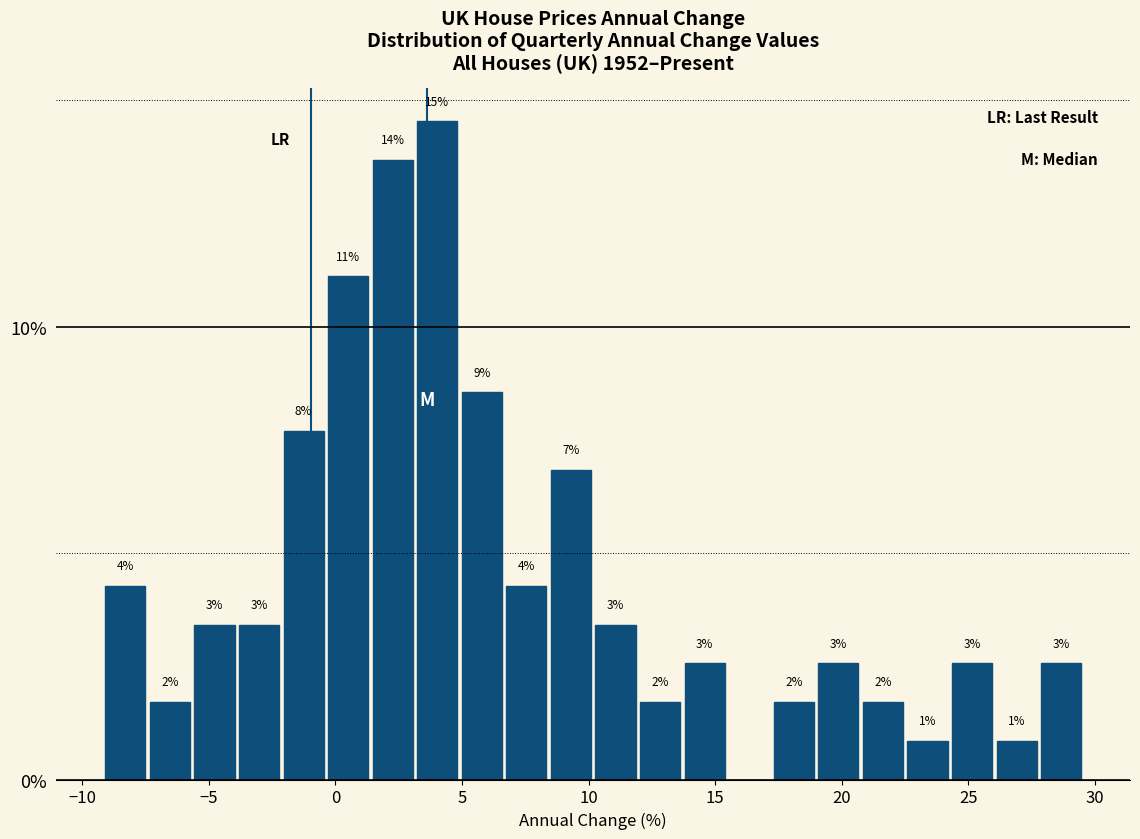

Around what value on the x-axis is the tallest bar? Give the approximate position of its centre, as read against the axis.

4.0